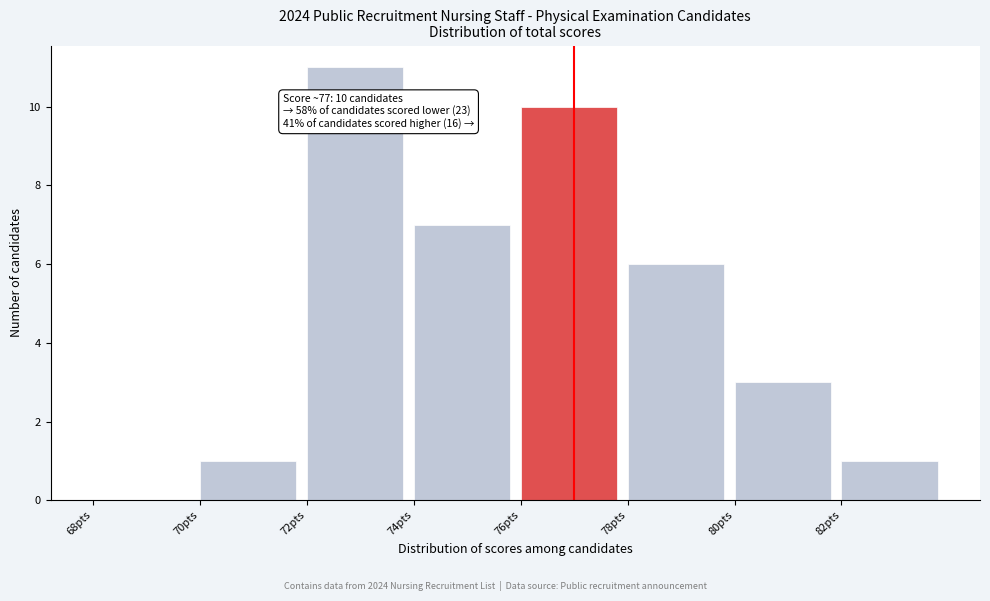

Over which range of the x-axis is the bar tallest?

72 to 74